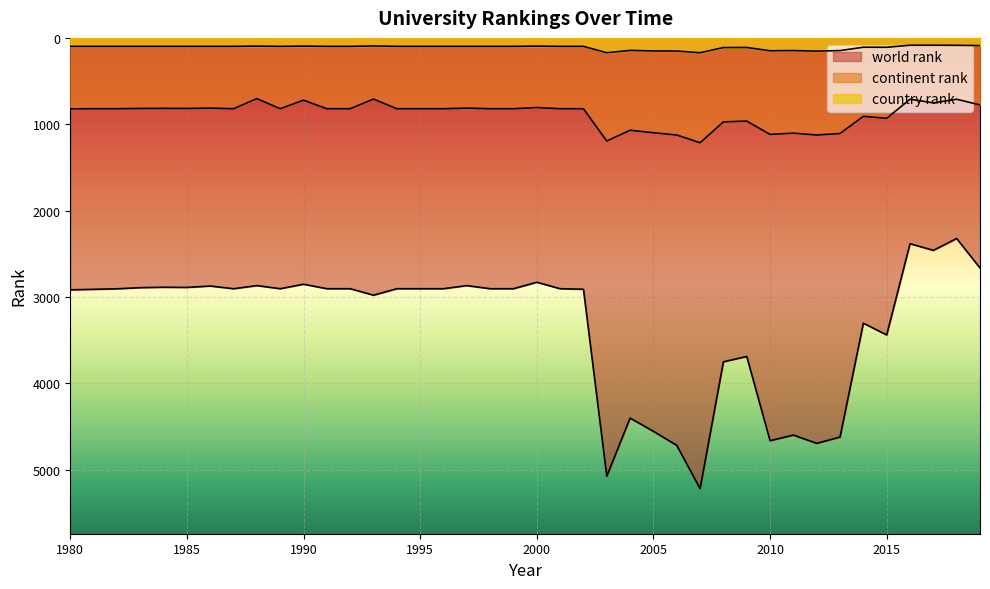

True or false: continent rank has more than 0 interior local peaks.

True